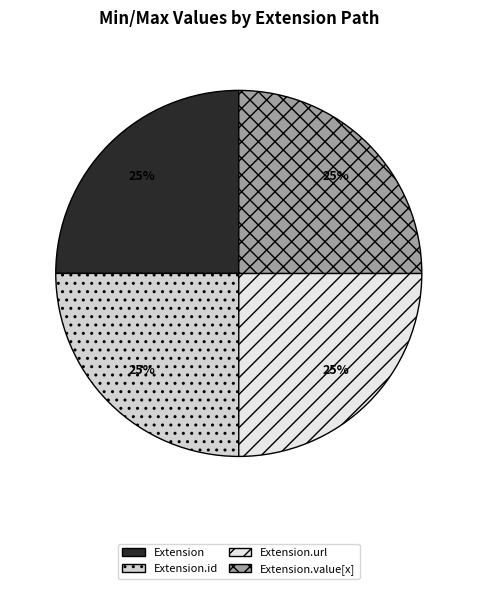

Is it true that Extension.url is 99% of the pie?

False